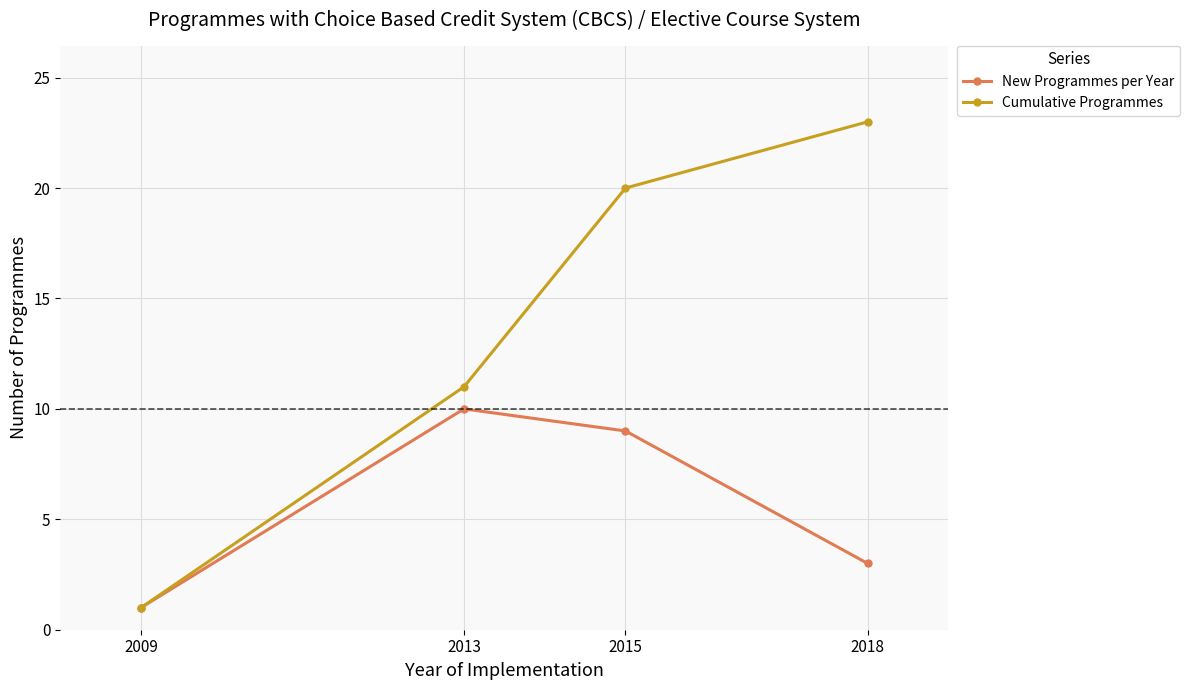

What is the value of the New Programmes per Year point at the 4th from the left?

3